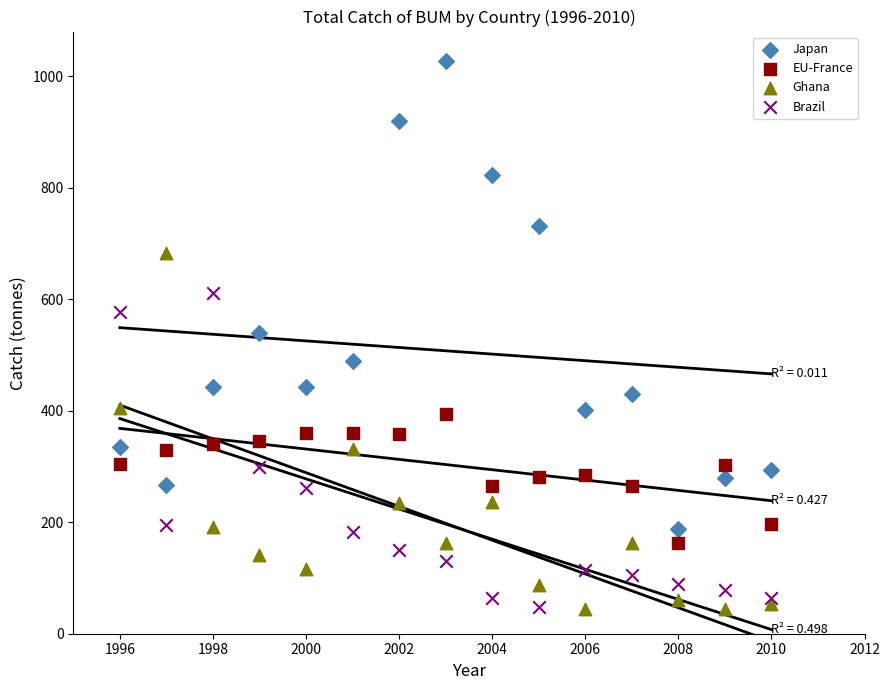

Which series has the largest Y range (max minus min)?

Japan